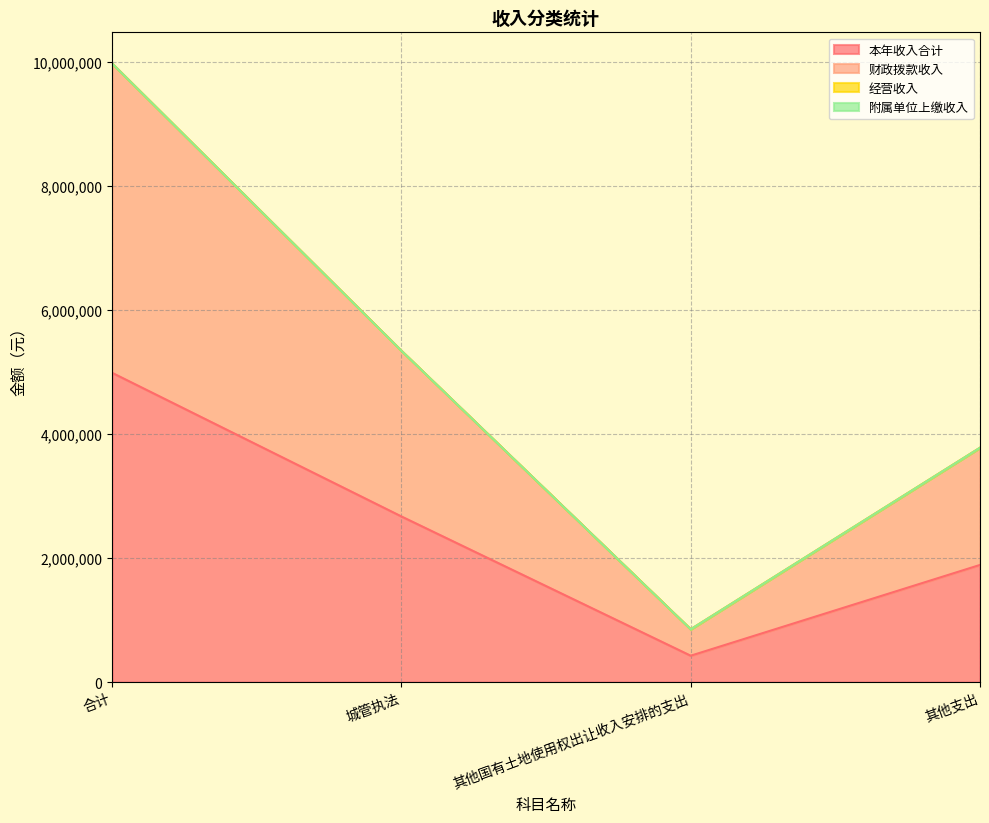

How many categories are shown in the chart?

4